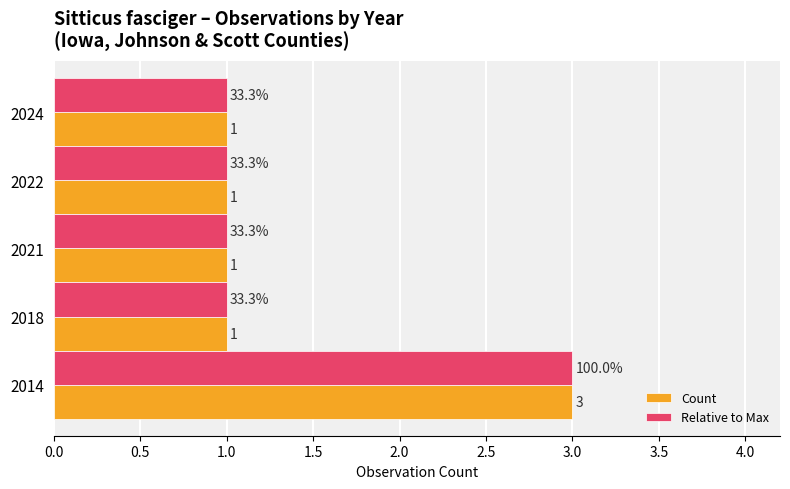

What is the sum of the Count values at 2014 and 2021?

4